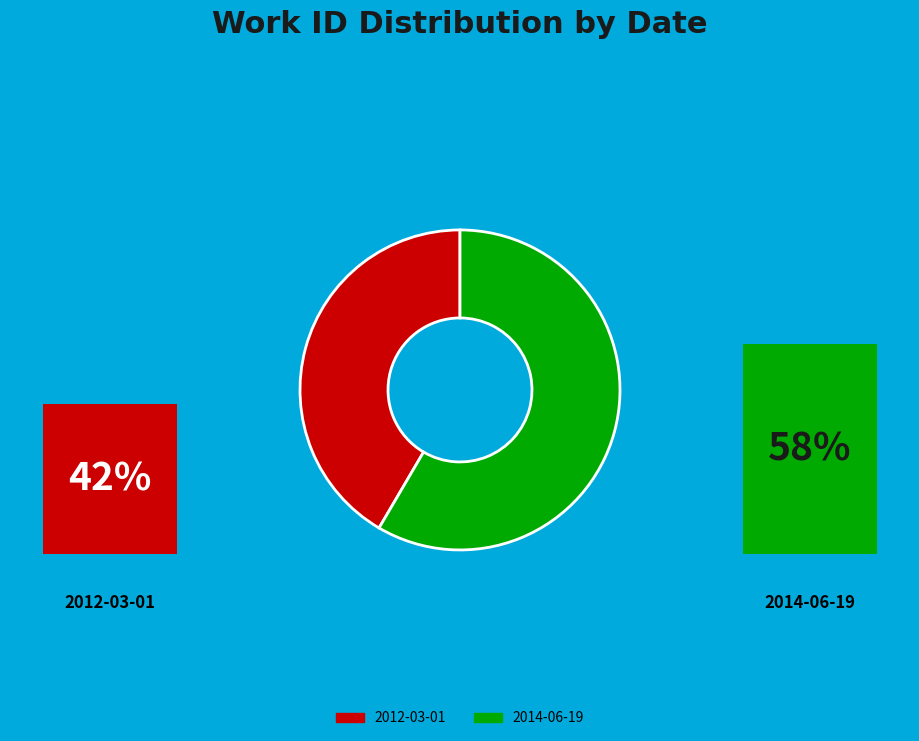

Which category accounts for the majority?

2014-06-19